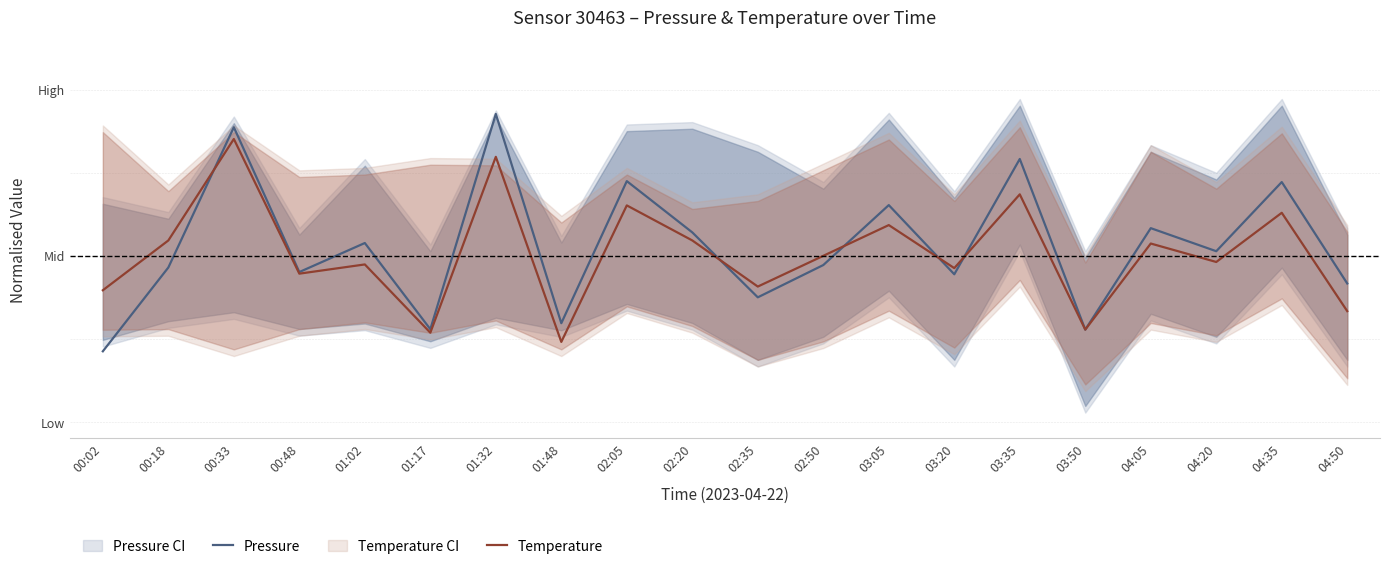

Reading left to right, extract all data points from this chart.

Pressure: 00:02=0.2	00:18=0.5	00:33=0.9	00:48=0.5	01:02=0.5	01:17=0.3	01:32=0.9	01:48=0.3	02:05=0.7	02:20=0.6	02:35=0.4	02:50=0.5	03:05=0.7	03:20=0.4	03:35=0.8	03:50=0.3	04:05=0.6	04:20=0.5	04:35=0.7	04:50=0.4
Temperature: 00:02=0.4	00:18=0.5	00:33=0.9	00:48=0.4	01:02=0.5	01:17=0.3	01:32=0.8	01:48=0.2	02:05=0.7	02:20=0.5	02:35=0.4	02:50=0.5	03:05=0.6	03:20=0.5	03:35=0.7	03:50=0.3	04:05=0.5	04:20=0.5	04:35=0.6	04:50=0.3